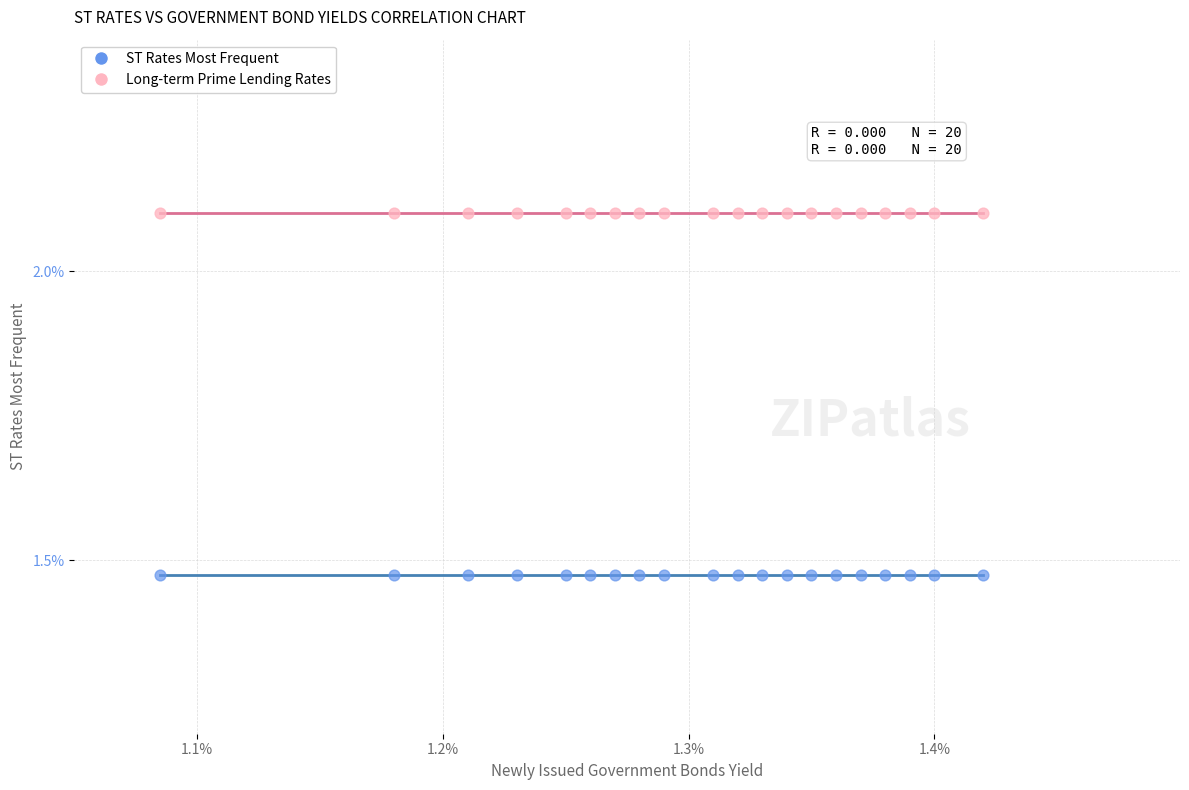

Which series contains the lowest Y value?

ST Rates Most Frequent